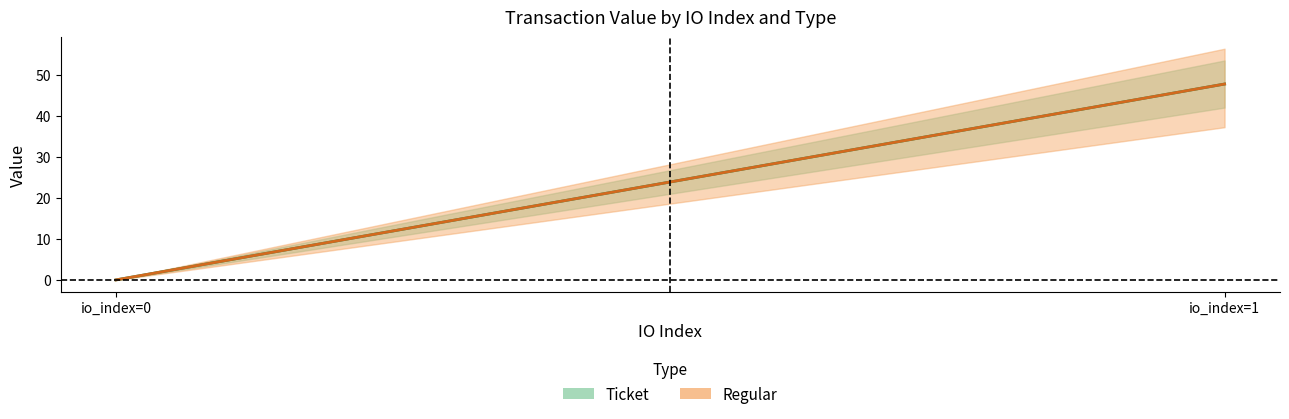

What is the value of the Regular point at the 2nd from the left?

47.8